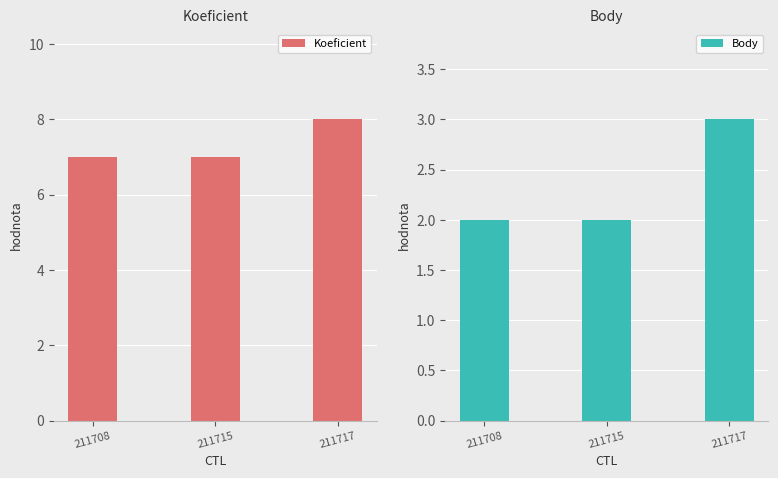

Which series changed the most between 211715 and 211717?

Koeficient